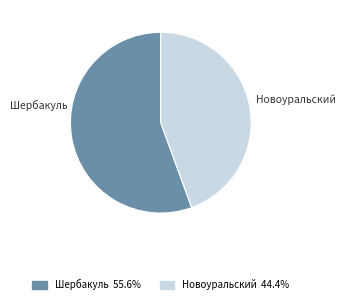

Is the sum of Новоуральский and Шербакуль greater than half?

Yes